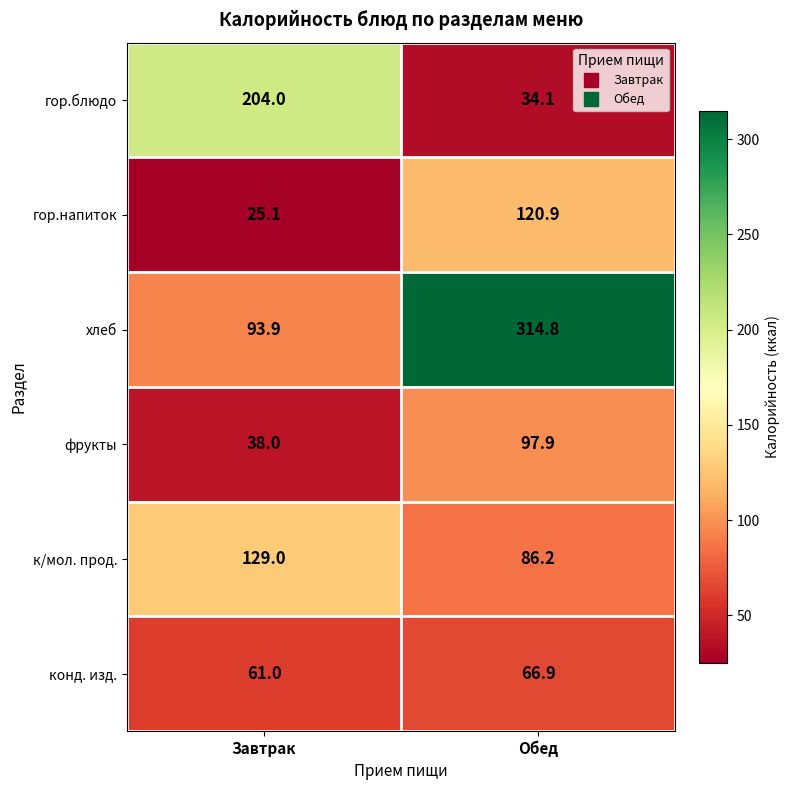

Reading right to left, extract all data points from this chart.

гор.блюдо: 34.1	204.0
гор.напиток: 120.9	25.1
хлеб: 314.8	93.9
фрукты: 97.9	38.0
к/мол. прод.: 86.2	129.0
конд. изд.: 66.9	61.0